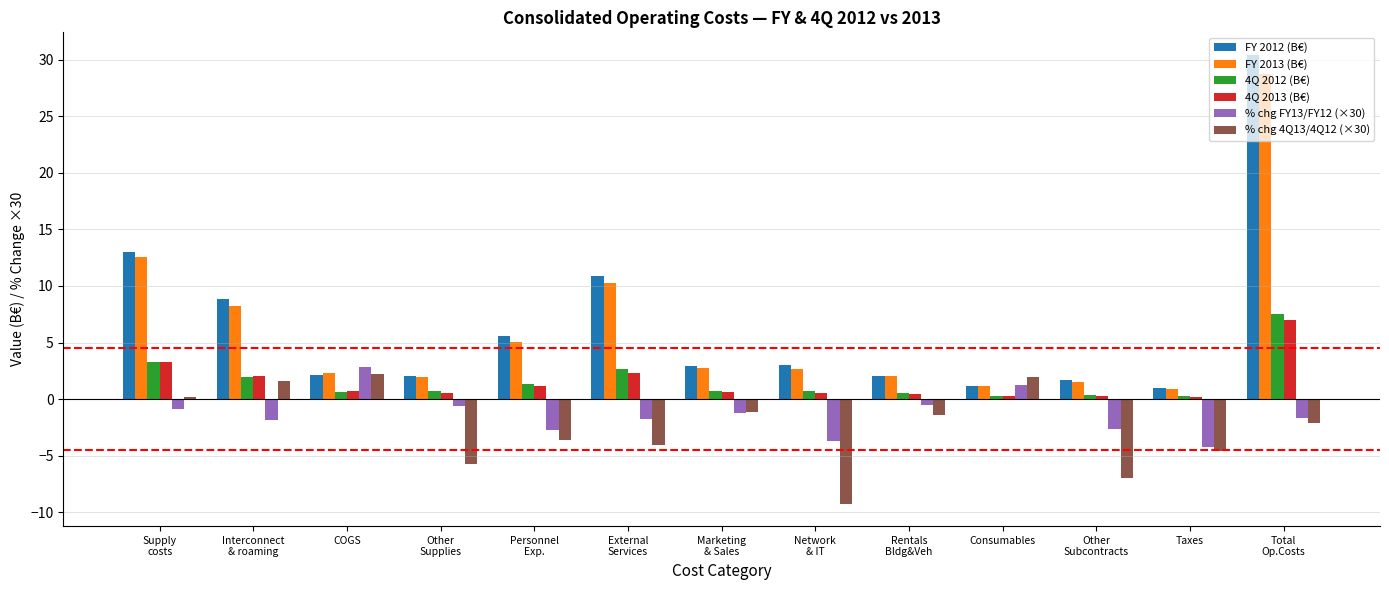

What is the highest value of the 4Q 2013 (B€) series?

7.0